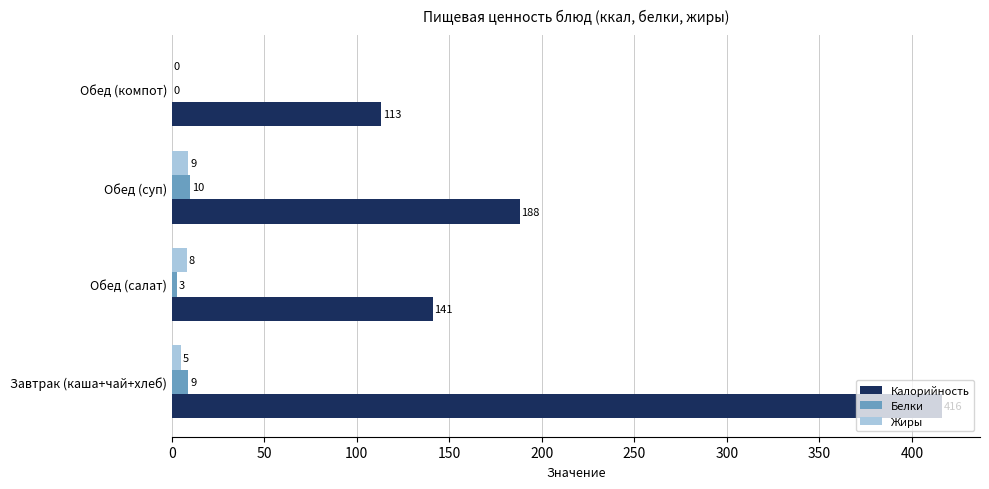

What is the sum of all Белки values?

22